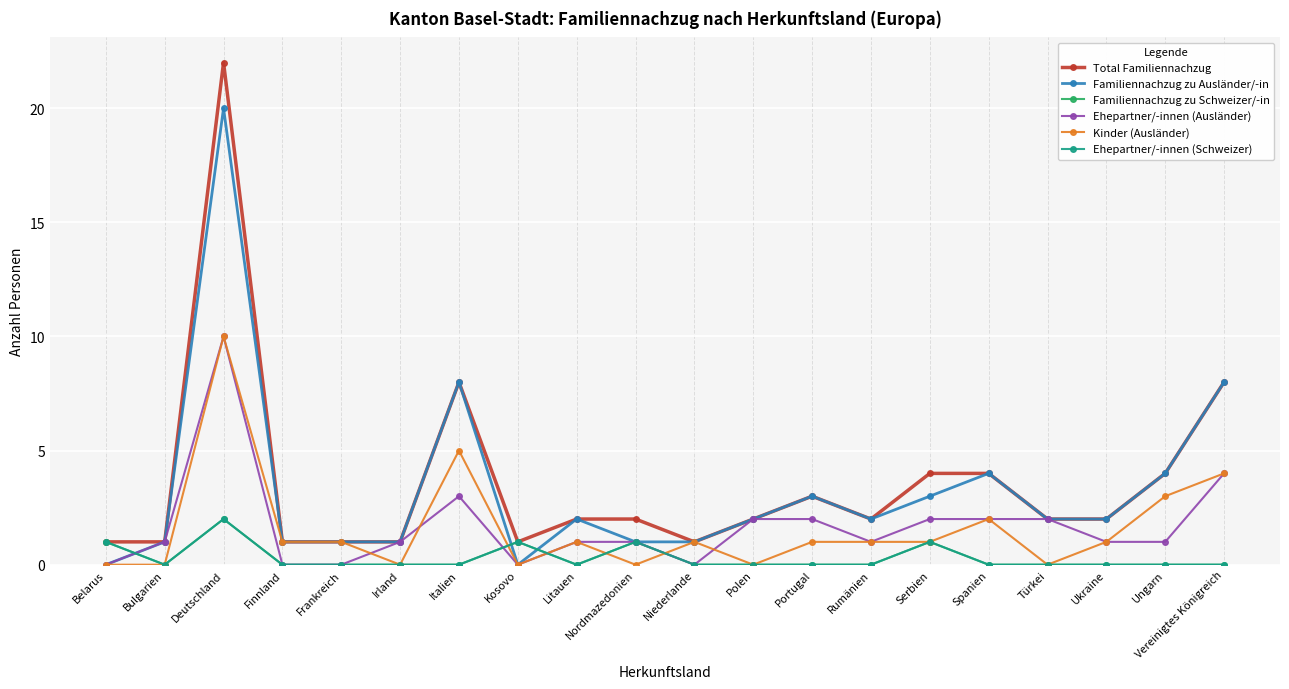

Does the chart have visible grid lines?

Yes